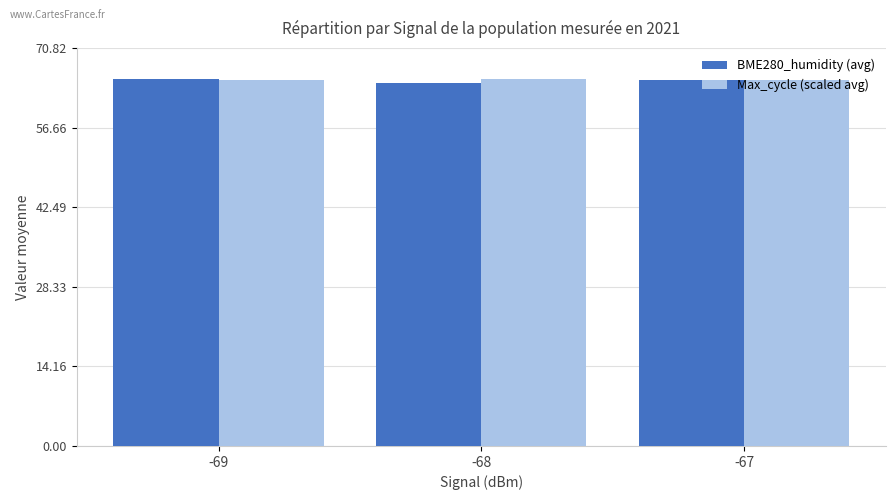

What is the value of the Max_cycle (scaled avg) bar at the 2nd from the left?

65.4